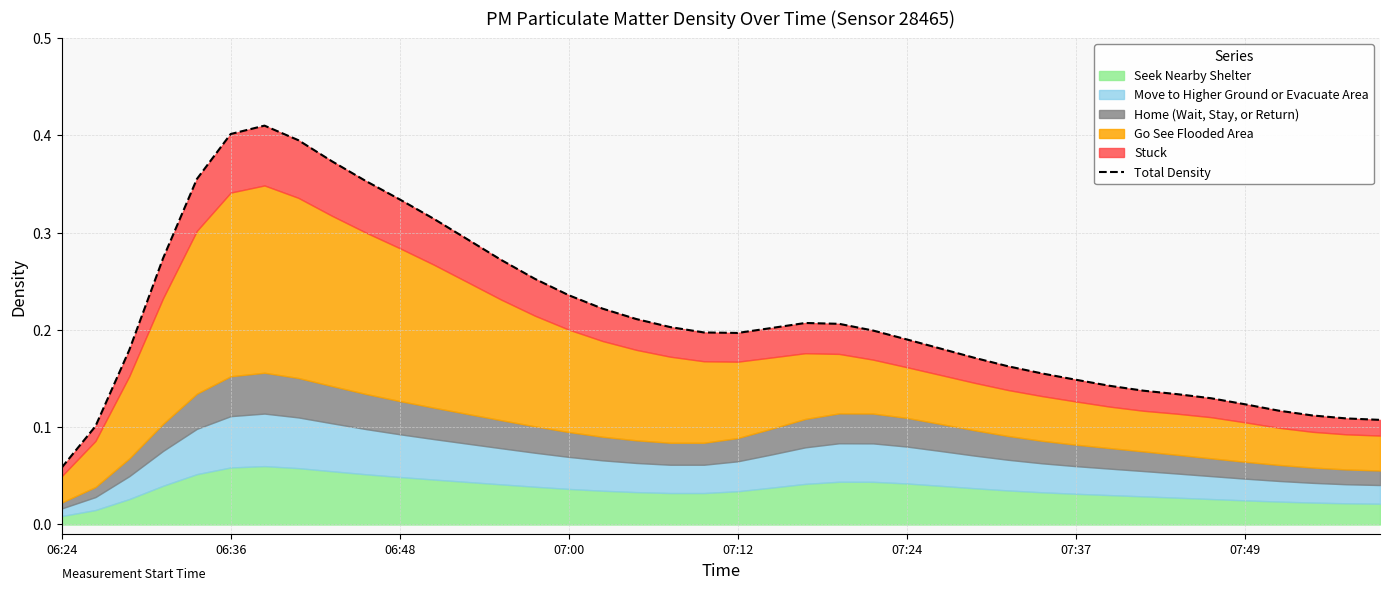

Which category has the lowest value across all series?

06:24